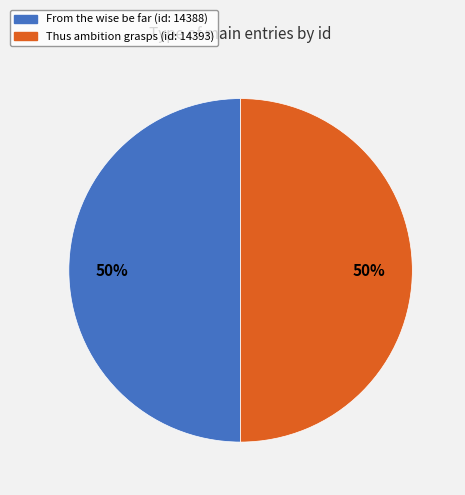

To the nearest percent, what is the average slice percentage?

50%